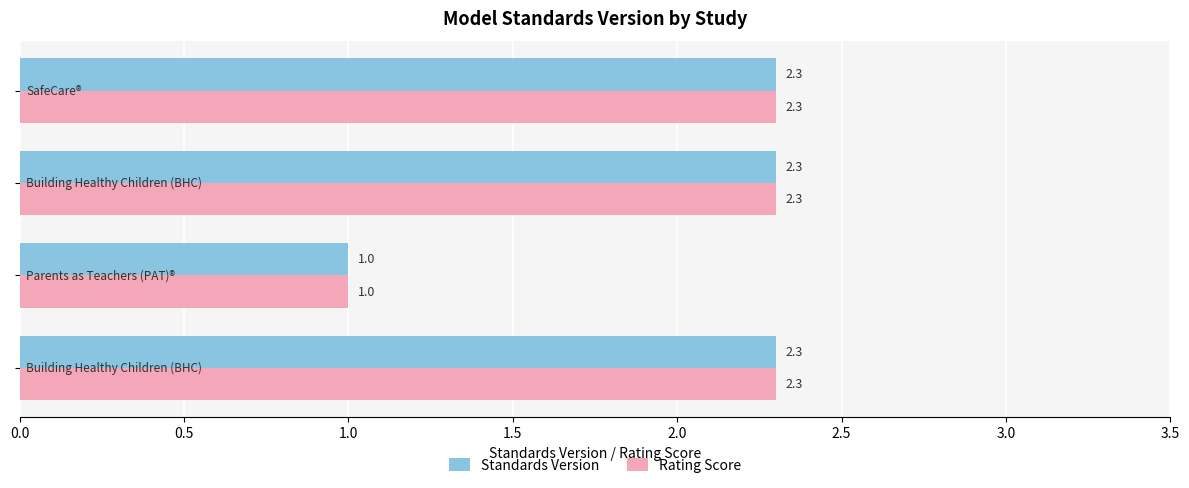

What is the average value of the Standards Version series?

2.0